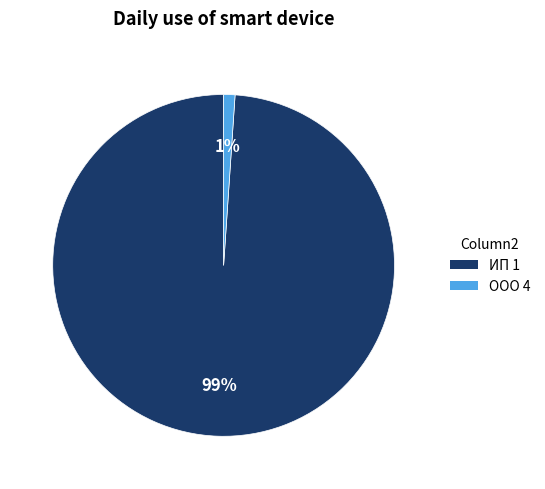

To the nearest percent, what portion does ООО 4 represent?

1%